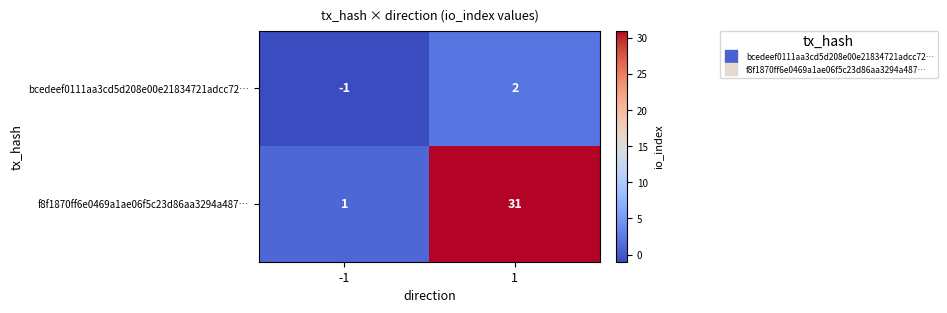

Rank the categories by f8f1870ff6e0469a1ae06f5c23d86aa3294a487… value from highest to lowest.

1, -1